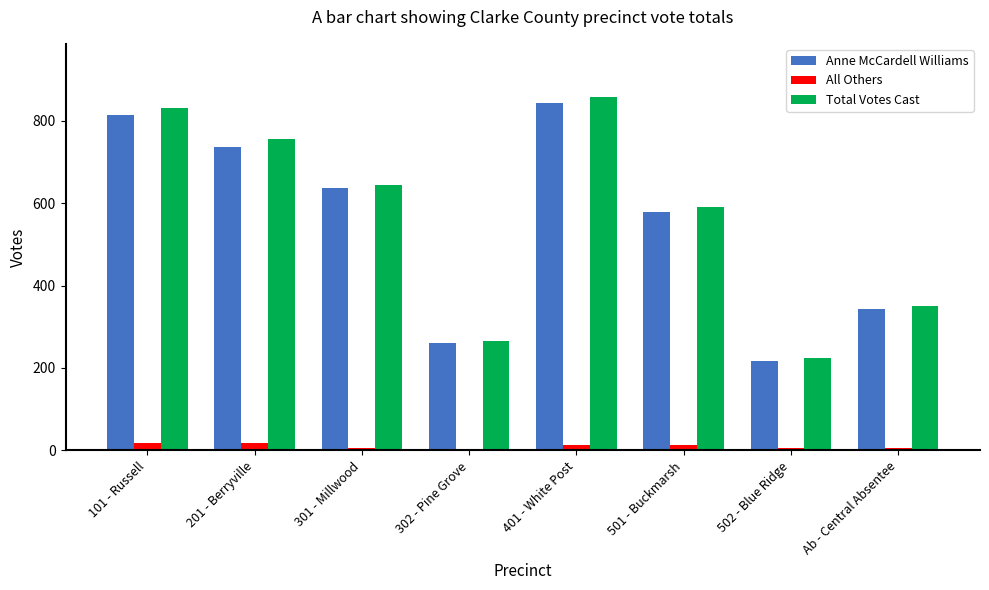

The value of Total Votes Cast at 301 - Millwood is 643. True or false?

True